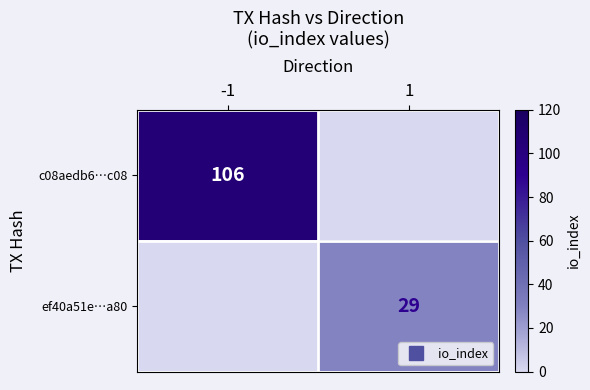

At how many categories does at least one series exceed 63?

1